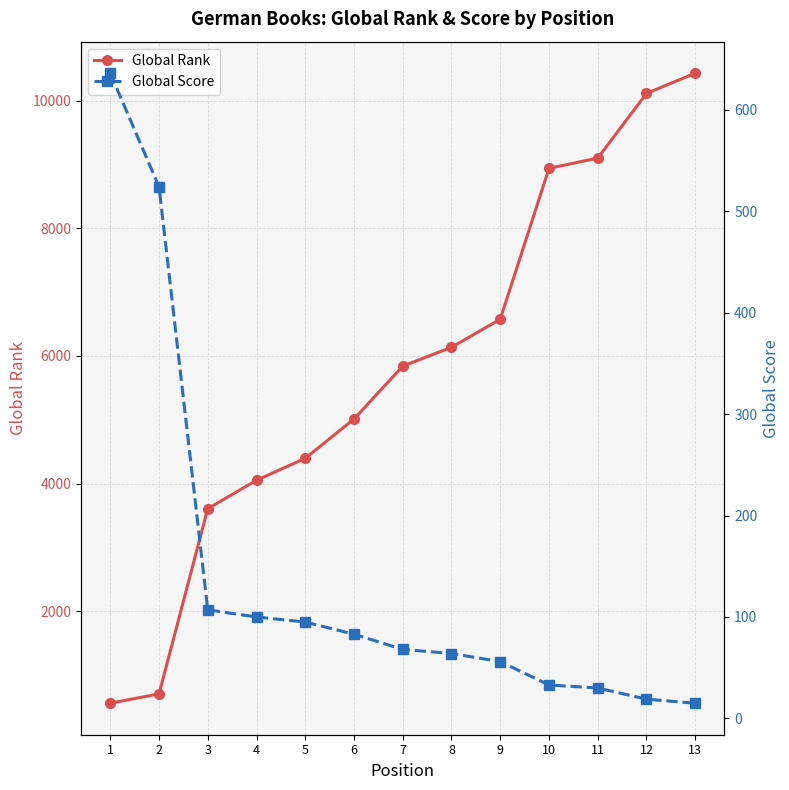

At which label is Global Rank closest to 5494?

7